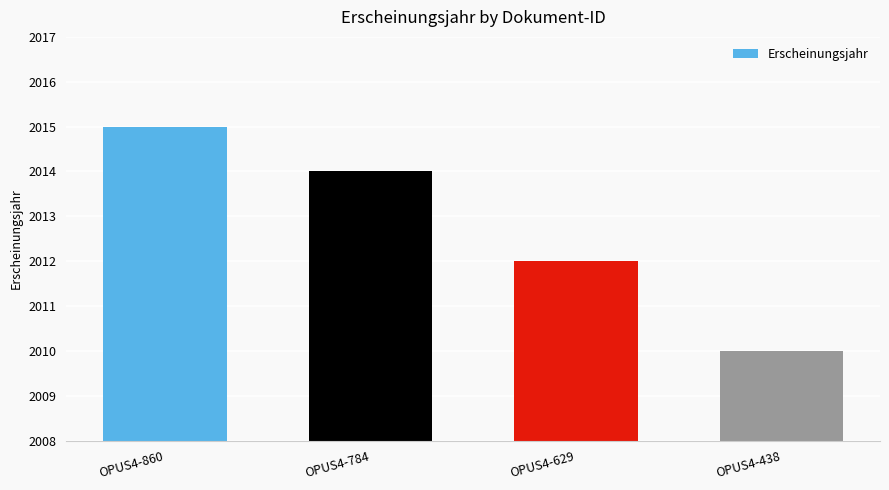

Which category has the highest value across all series?

OPUS4-860